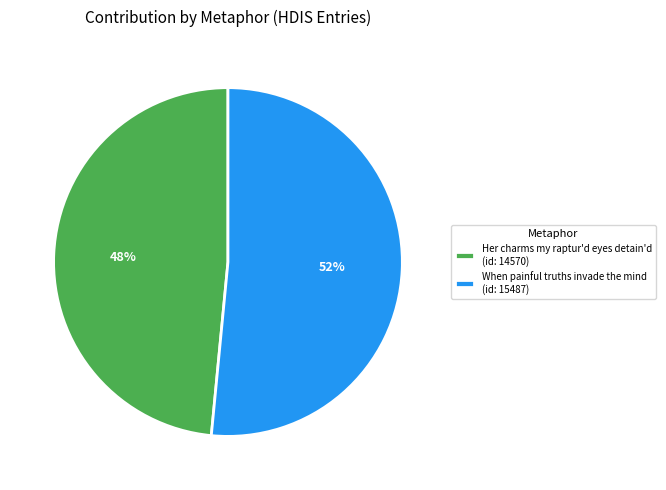

The When painful truths invade the mind slice represents 43% of the pie. True or false?

False